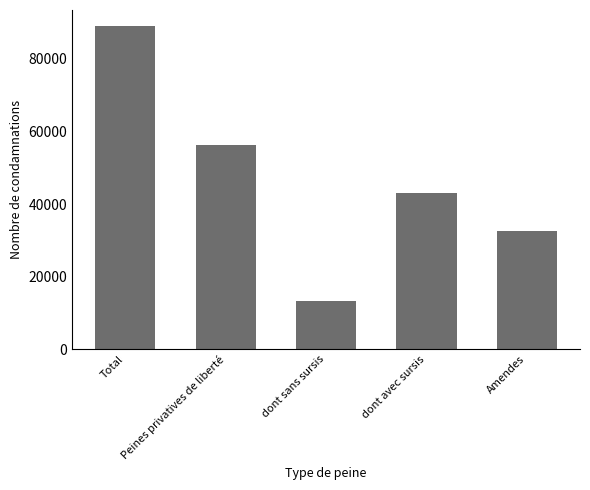

What is the sum of the values at dont avec sursis and Total?

131993